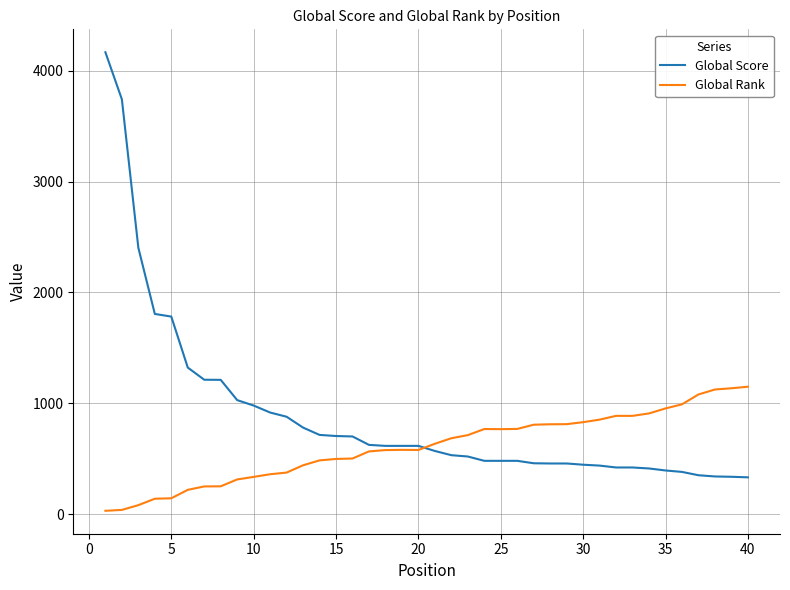

What is the highest value of the Global Score series?

4168